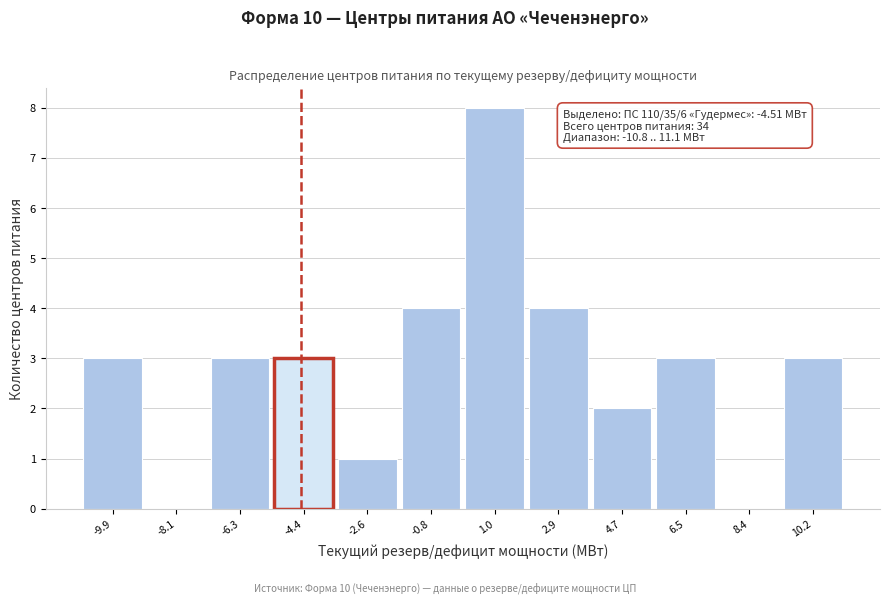

Which range on the x-axis has the tallest bar?

0.2 to 2.0